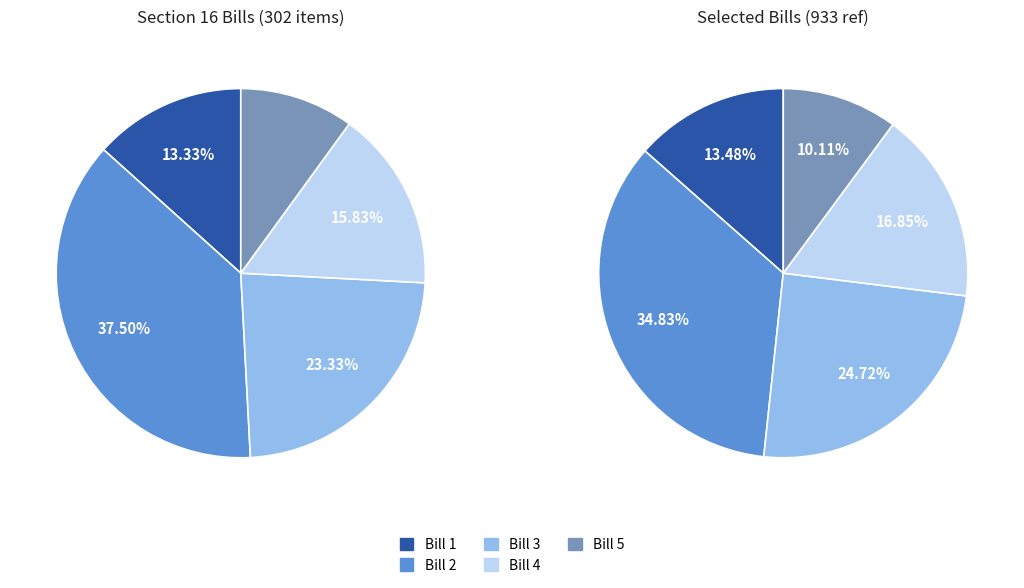

What is the smallest slice in the pie chart?

Bill 5